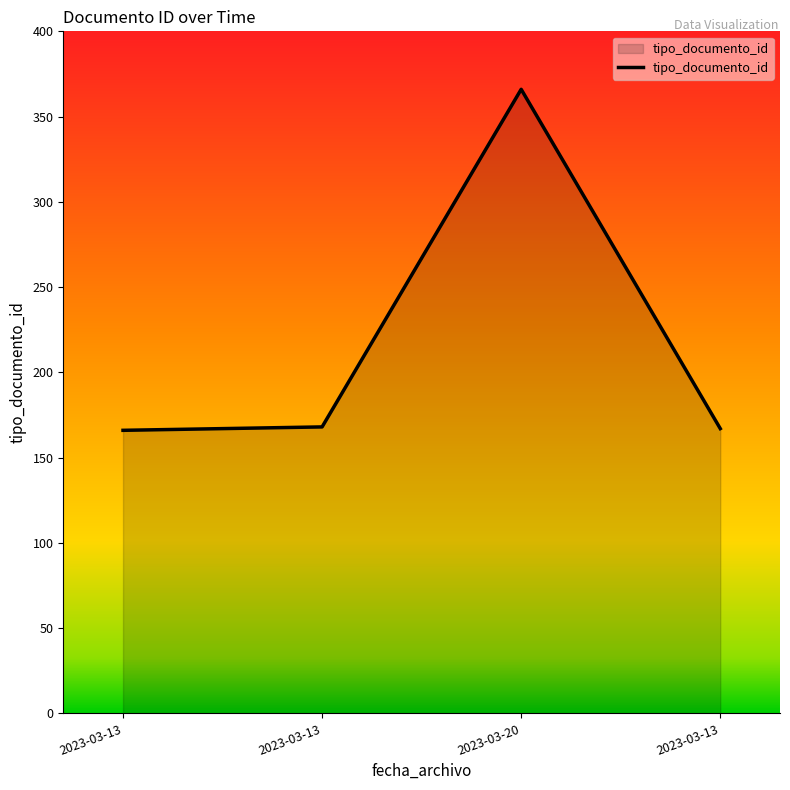

What is the greatest value displayed?

366